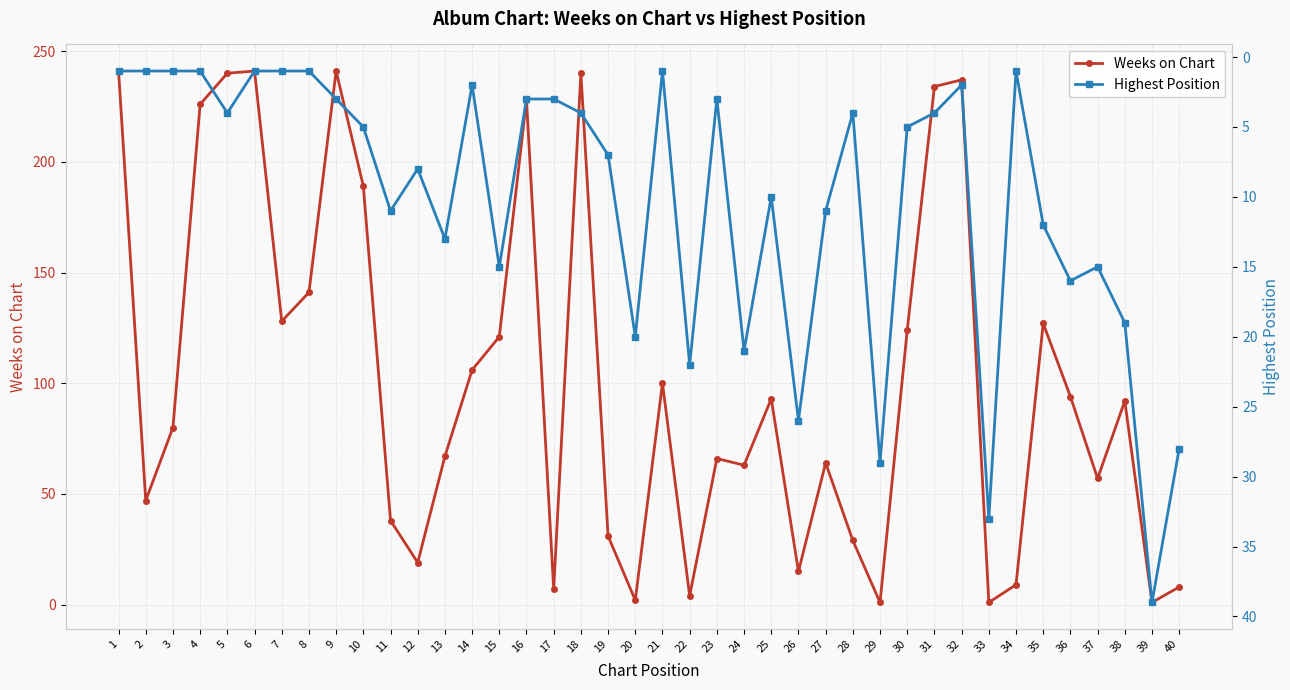

In Highest Position, how many points are lower than both neighbors (excluding endpoints)?

9